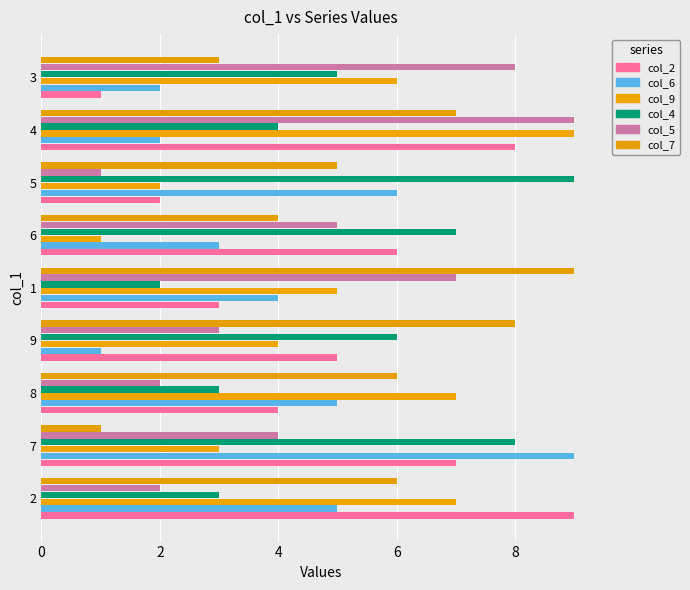

Reading left to right, transcribe all the data shown in this chart.

col_2: 9	7	4	5	3	6	2	8	1
col_6: 5	9	5	1	4	3	6	2	2
col_9: 7	3	7	4	5	1	2	9	6
col_4: 3	8	3	6	2	7	9	4	5
col_5: 2	4	2	3	7	5	1	9	8
col_7: 6	1	6	8	9	4	5	7	3